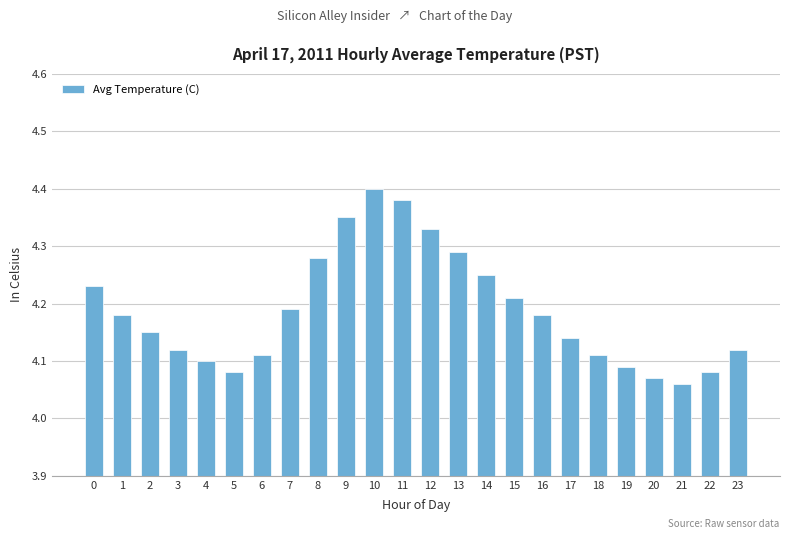

Where is the data nearest to the value 4?

21